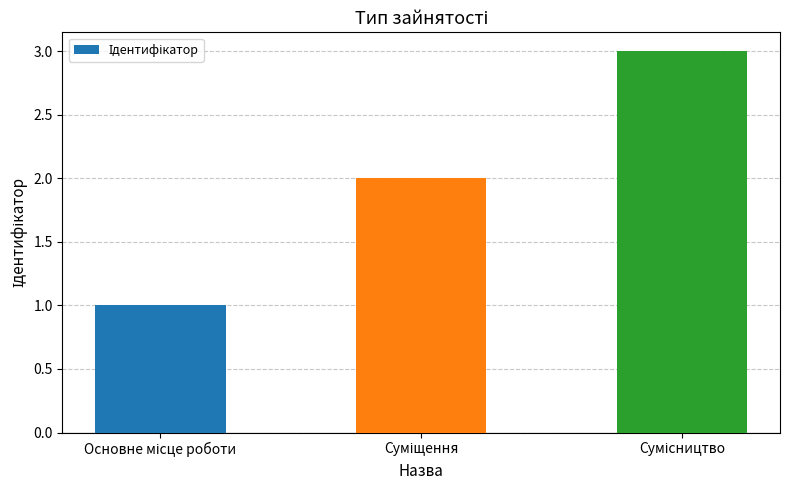

What is the sum of all values?

6